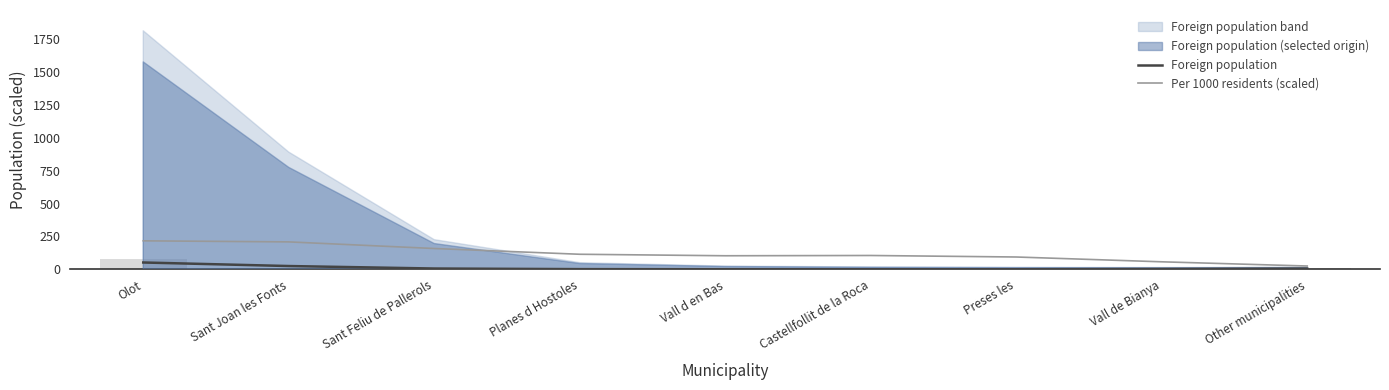

What position from the right is Preses les?

3